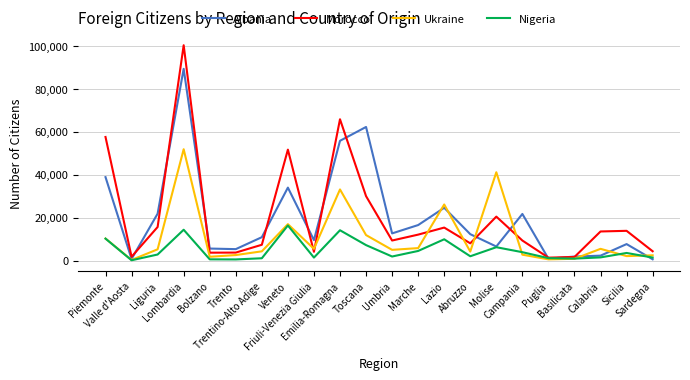

Is this an area chart (filled region under the line)?

No